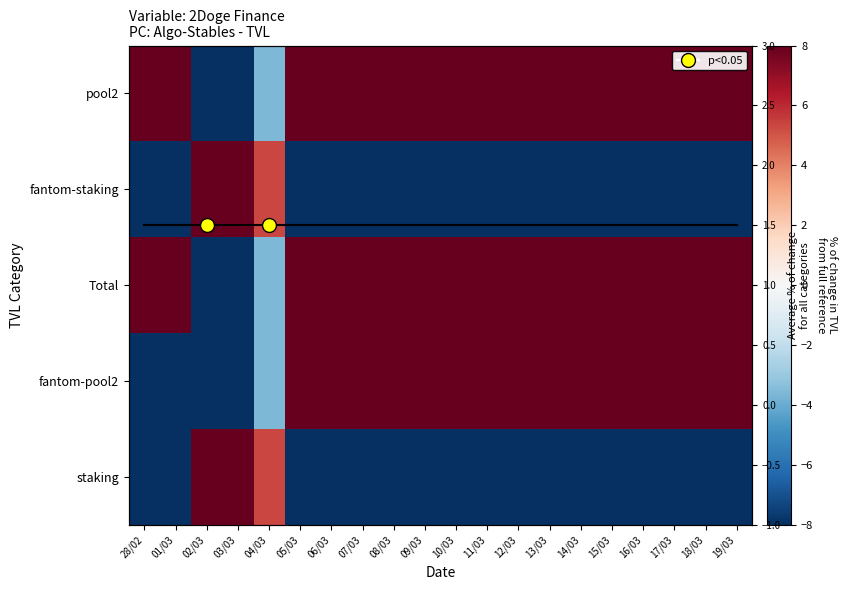

The staking series shows 3.5 at 04/03. True or false?

False